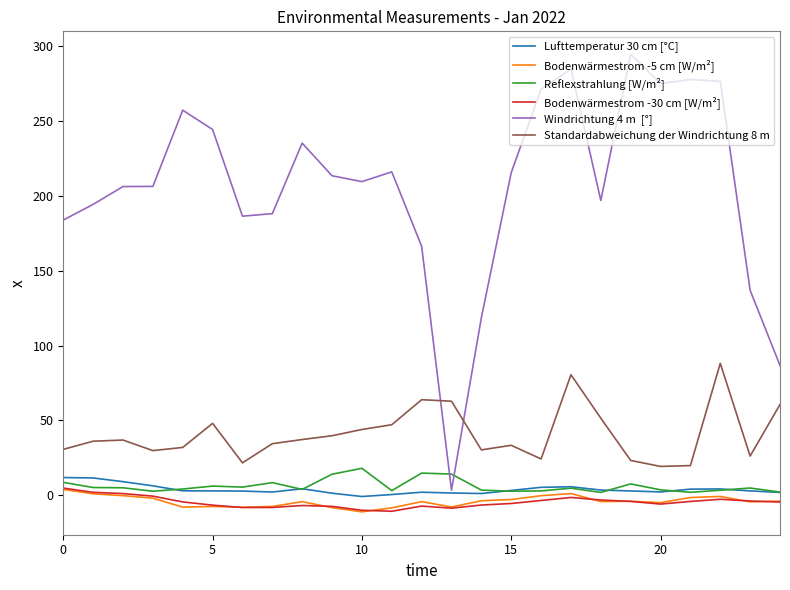

What is the greatest value displayed?

294.6